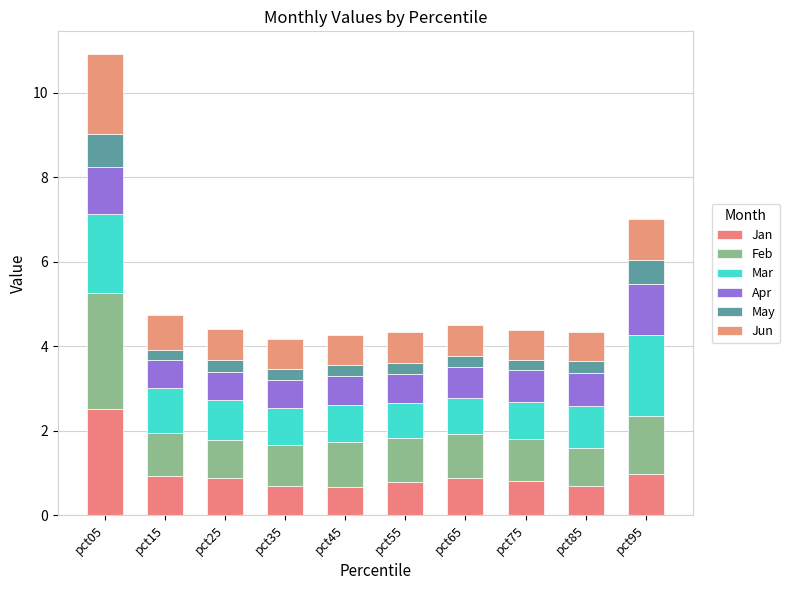

Are the bars horizontal?

No